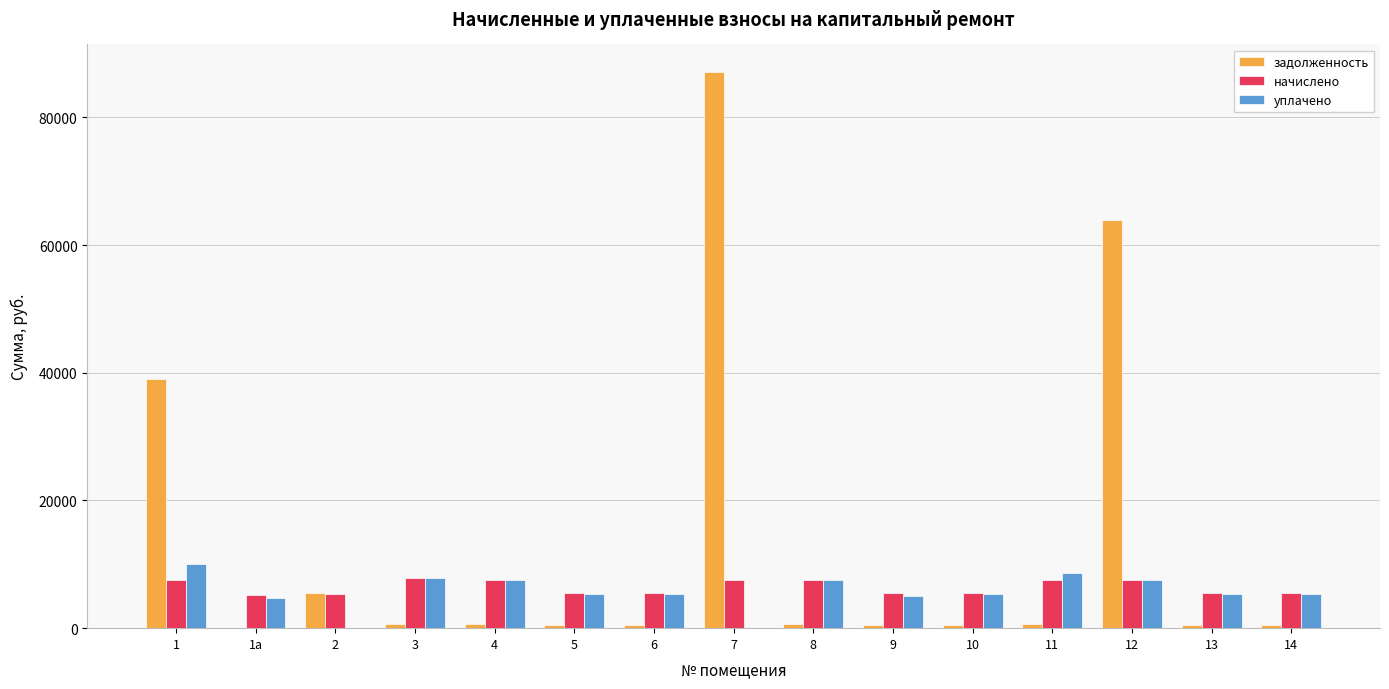

What is the sum of all уплачено values?

85778.6